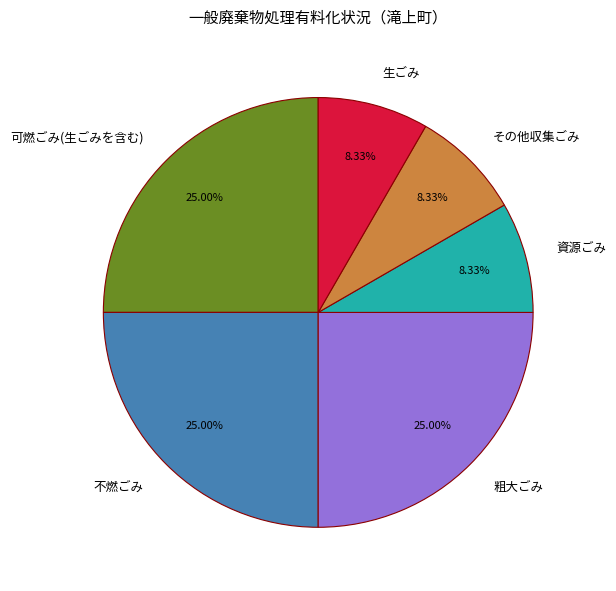

The 粗大ごみ slice represents 25% of the pie. True or false?

True